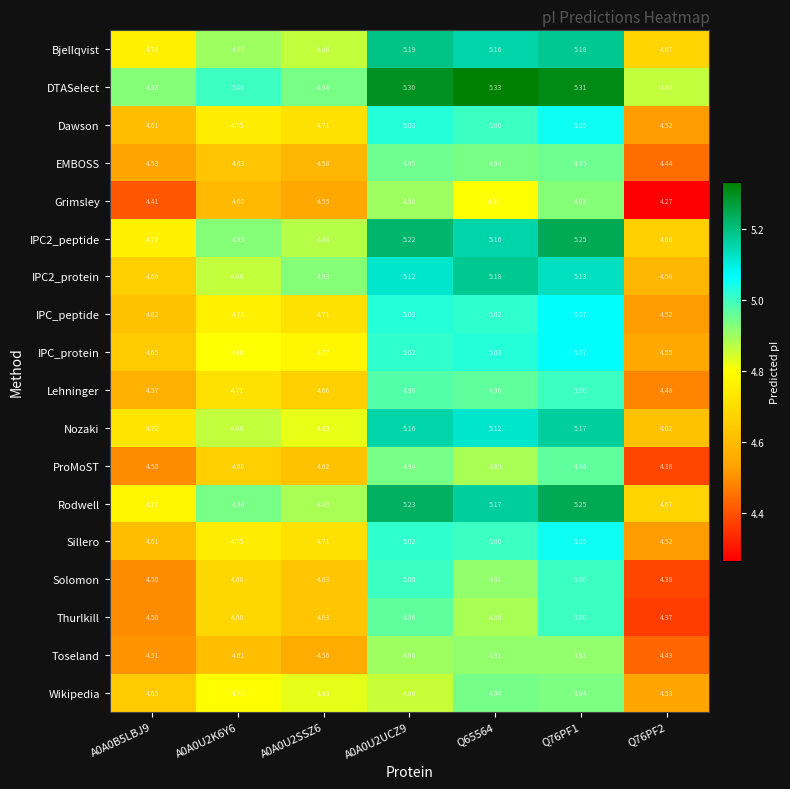

Count the number of categories in the chart.

7